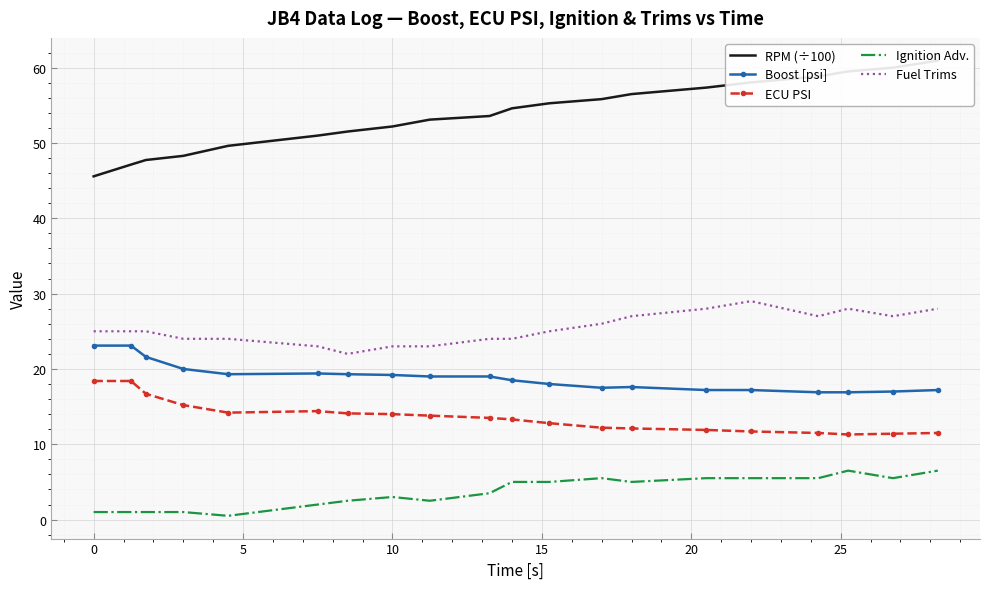

How many series are shown in this chart?

5